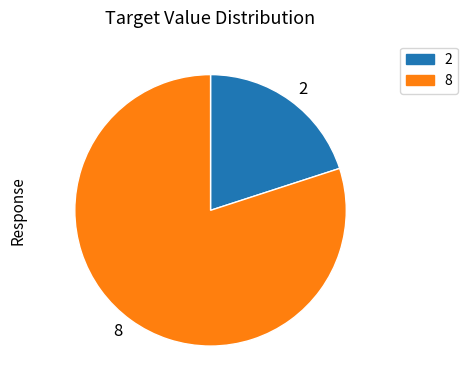

Which category has the biggest portion of the pie?

8